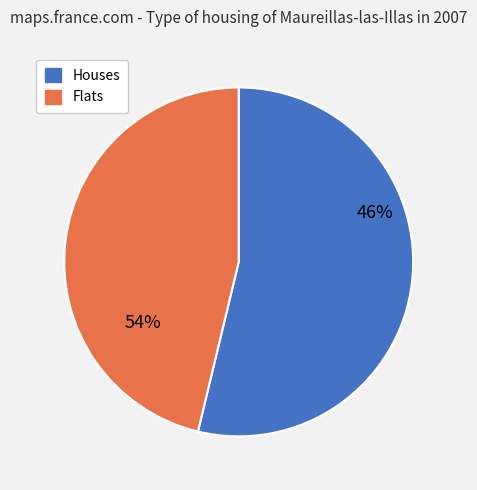

Count the number of slices in the pie.

2